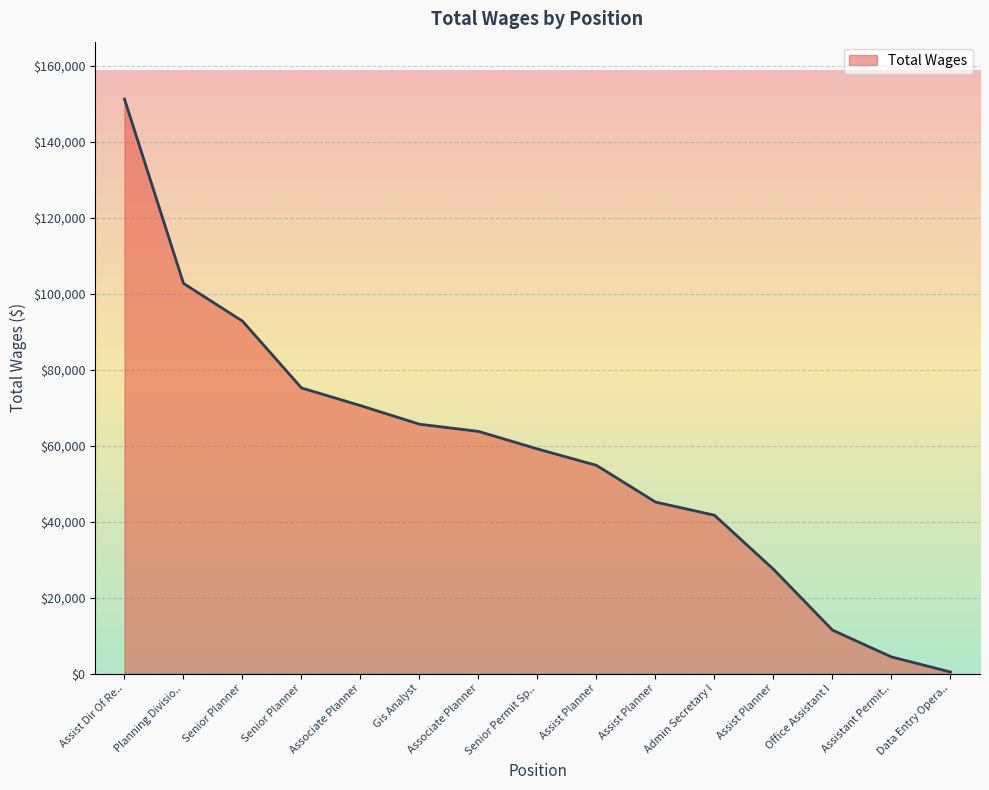

What is the sum of all values?

866622